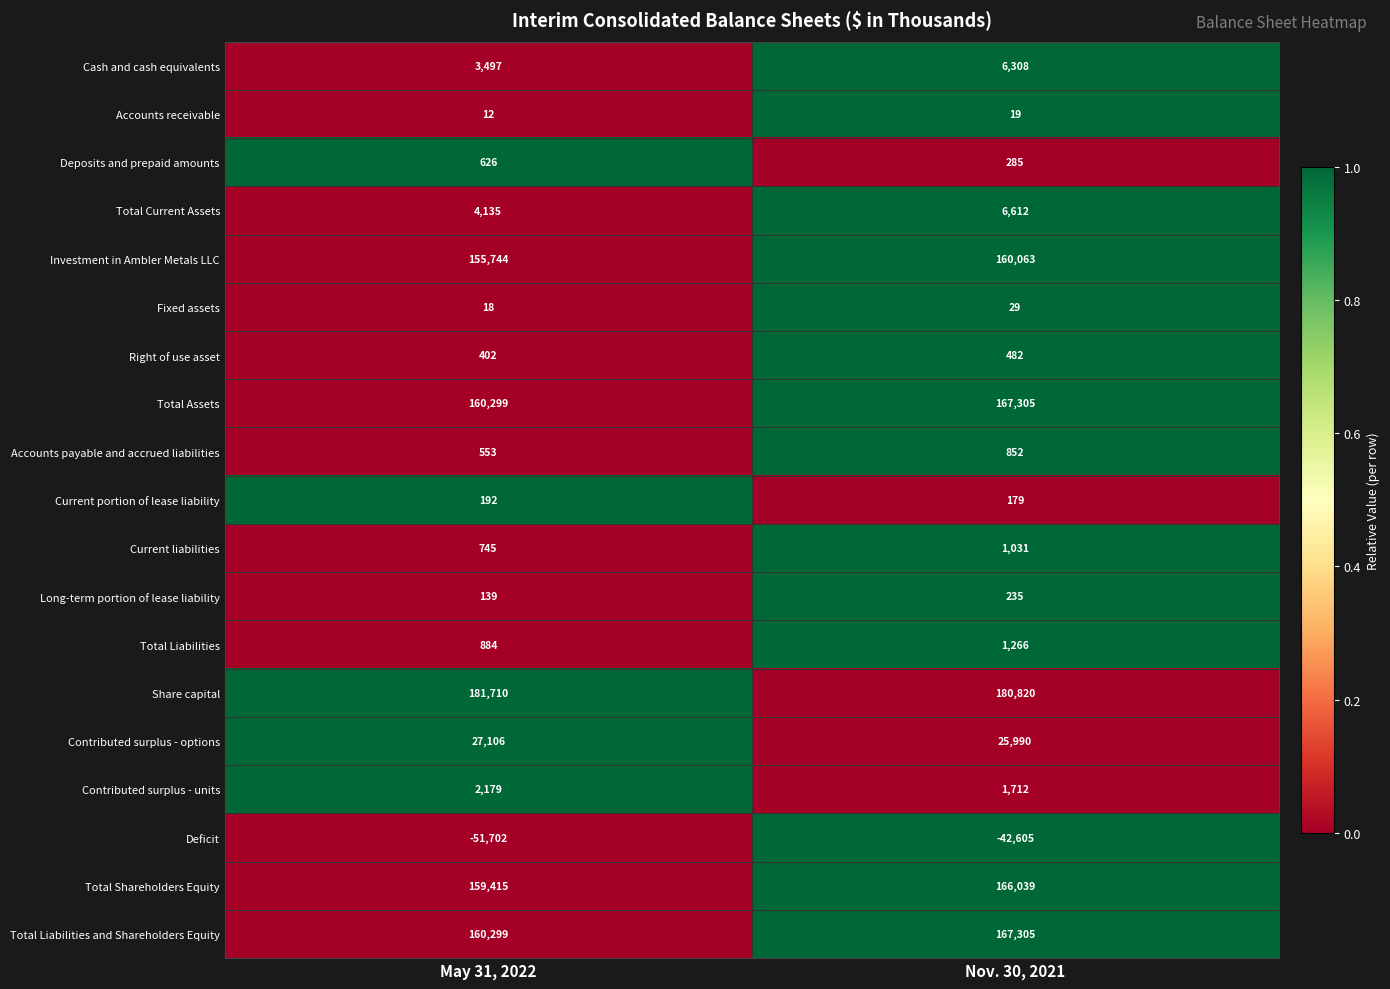

How many data points in Accounts receivable are less than 19?

1